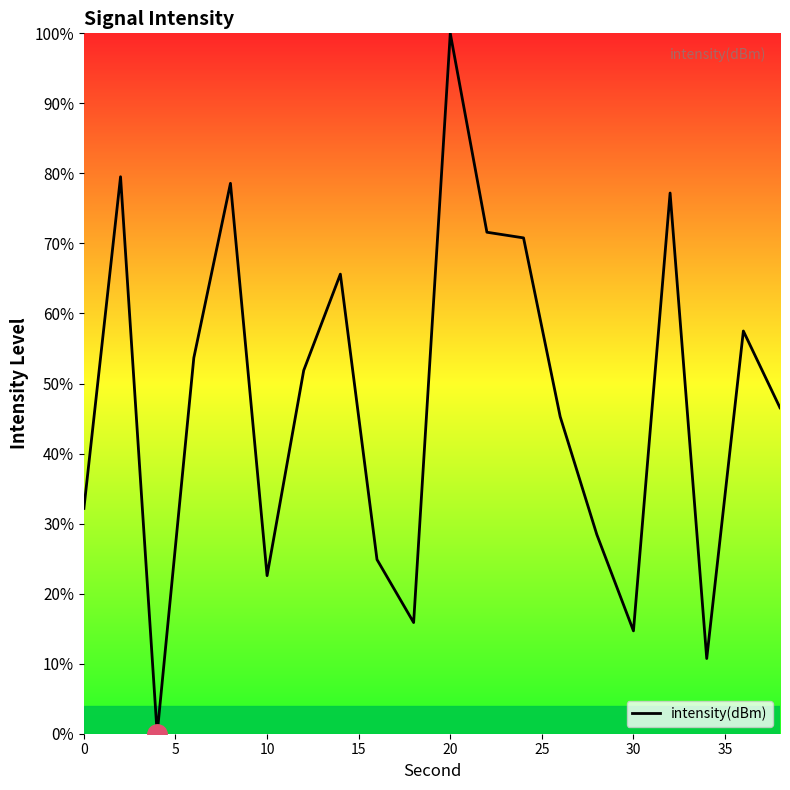

What is the maximum value shown in the chart?

100.0